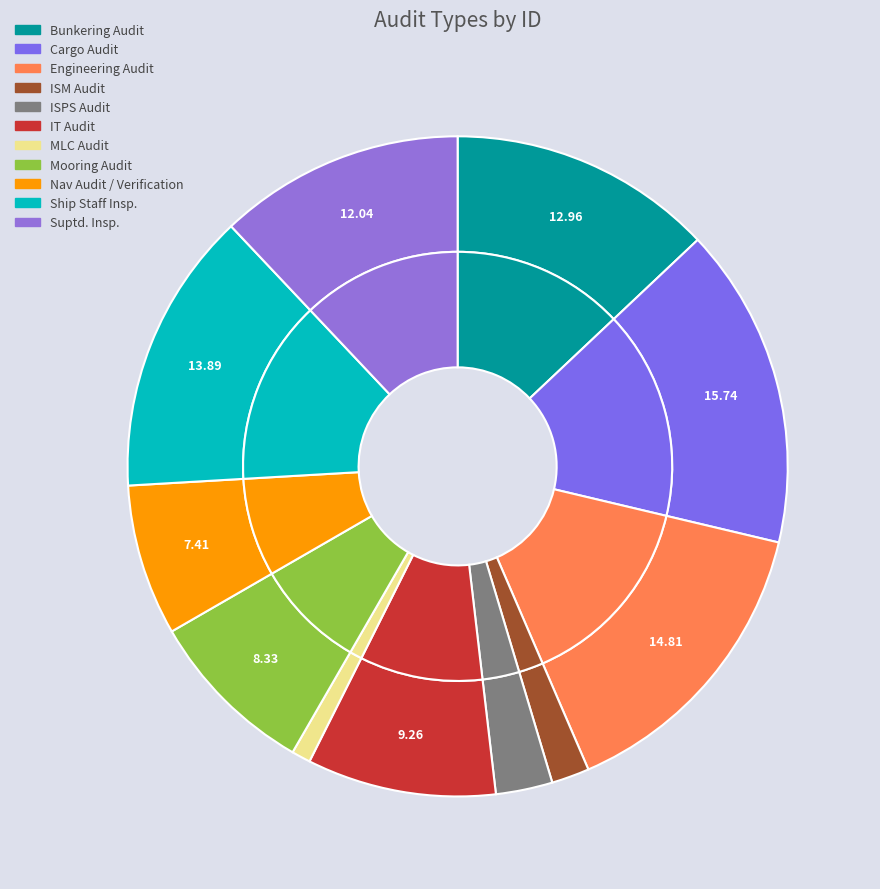

How much of the chart is everything except Cargo Audit?

84.3%